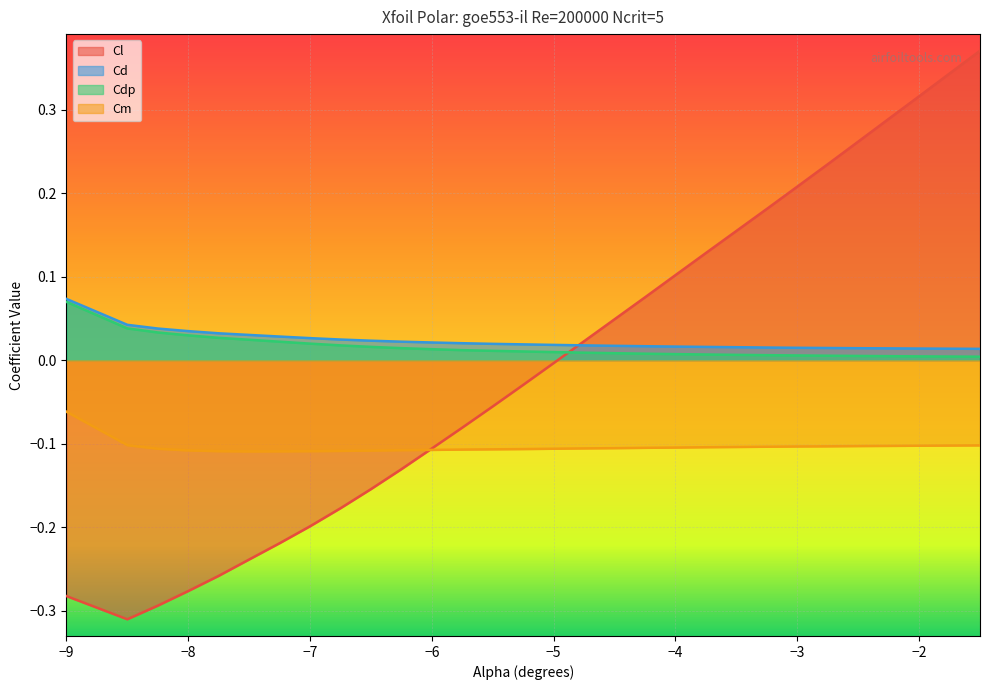

What is the lowest value of the Cm series?

-0.1